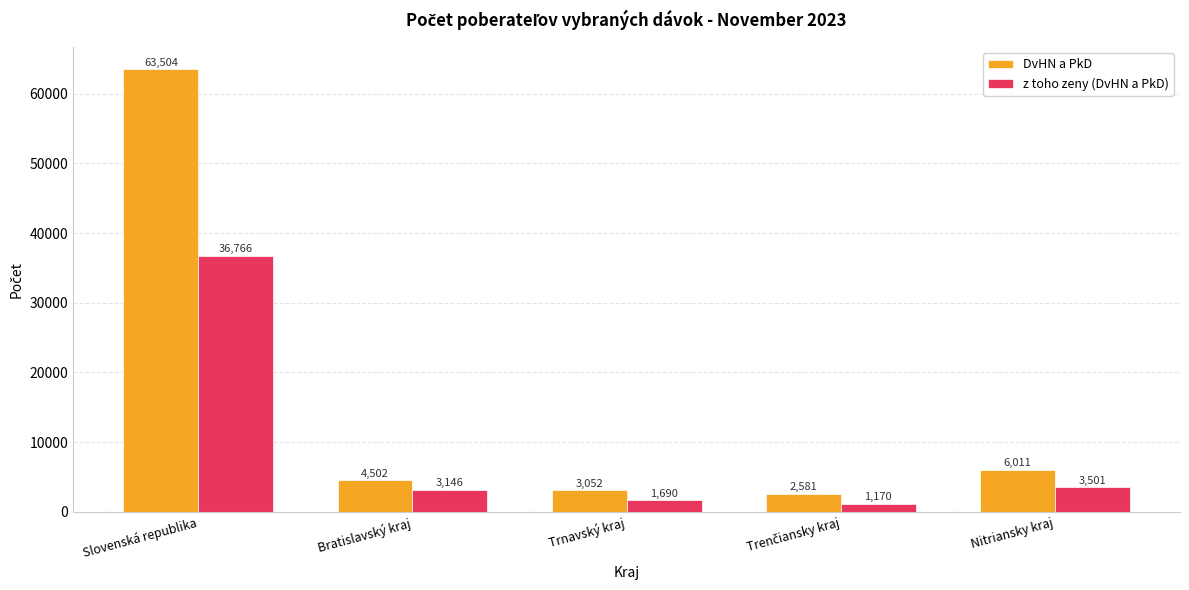

Count the number of data series in this chart.

2